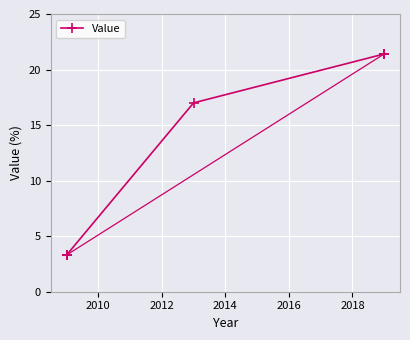

What is the maximum value shown in the chart?

21.4